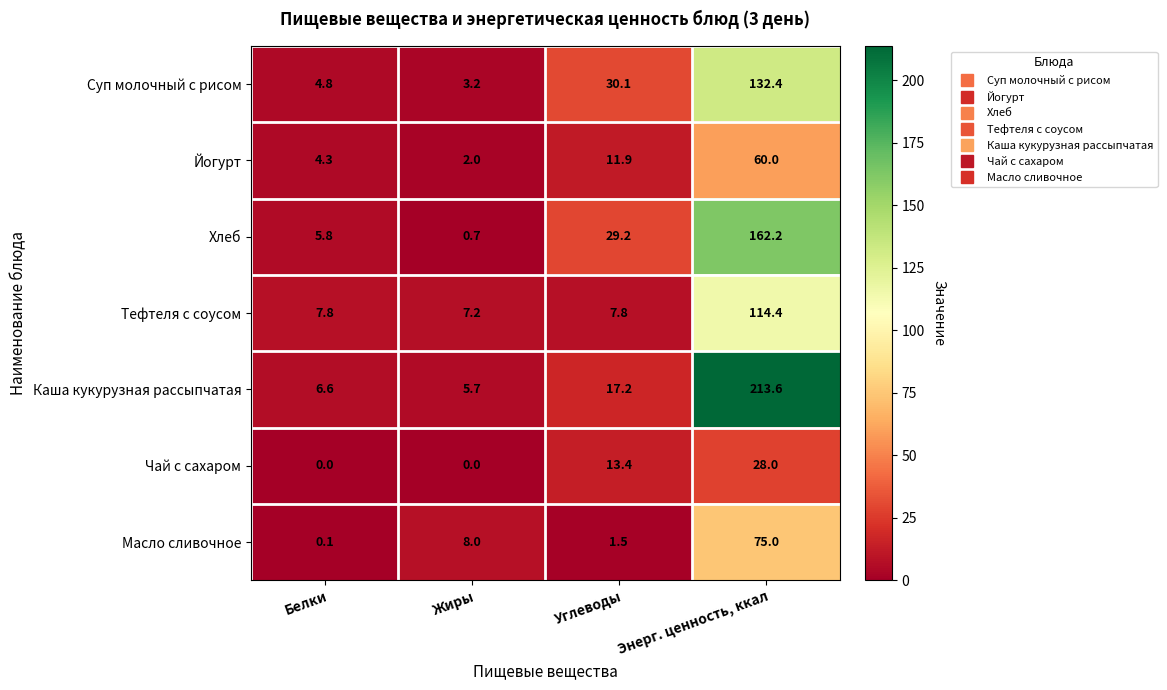

Which series has the largest total across all categories?

Каша кукурузная рассыпчатая